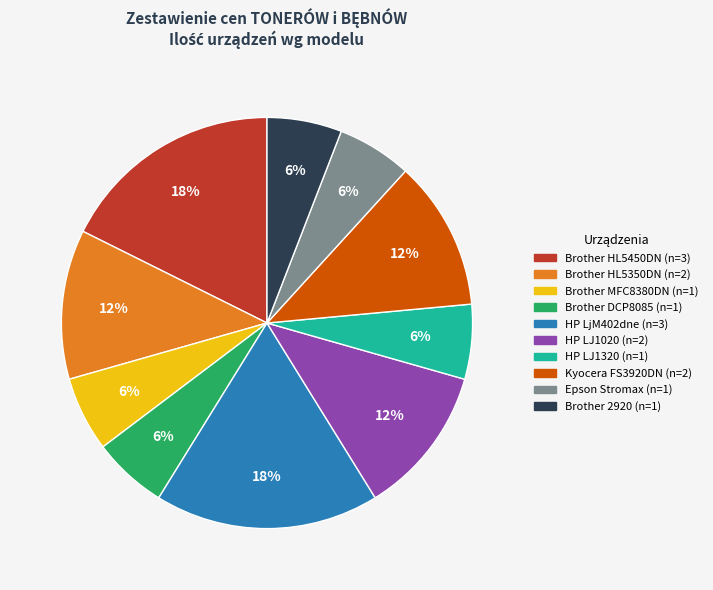

Approximately how many times larger is the value at Kyocera FS3920DN compared to Brother MFC8380DN?

2.0